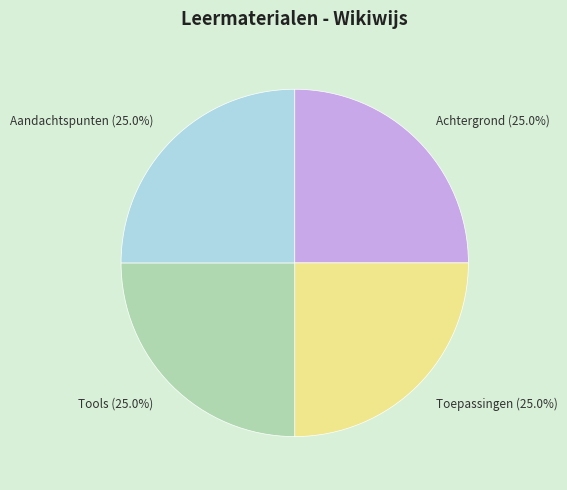

Does any single category account for the majority?

No